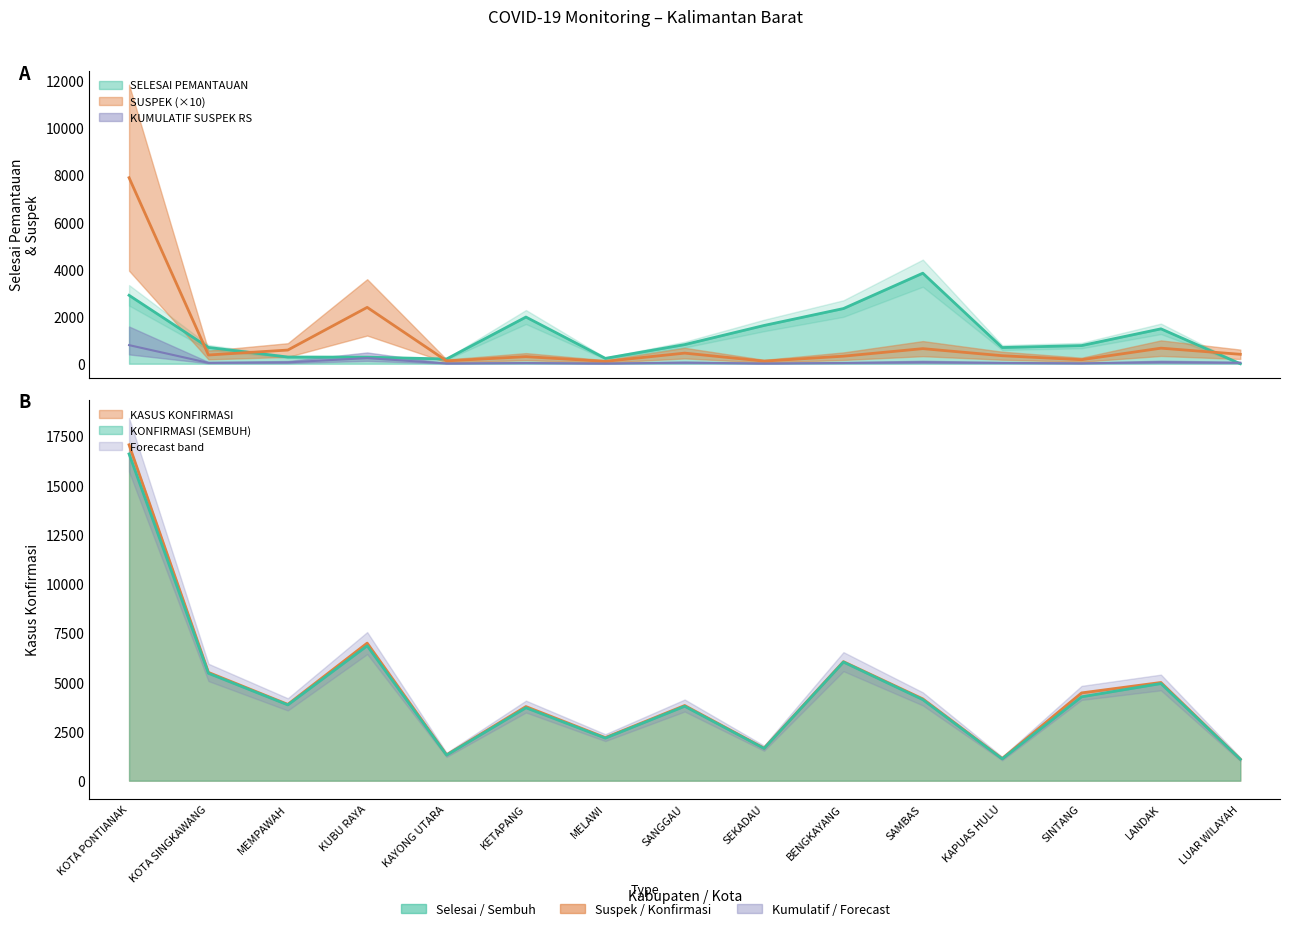

Which series has the widest spread of values?

KASUS KONFIRMASI